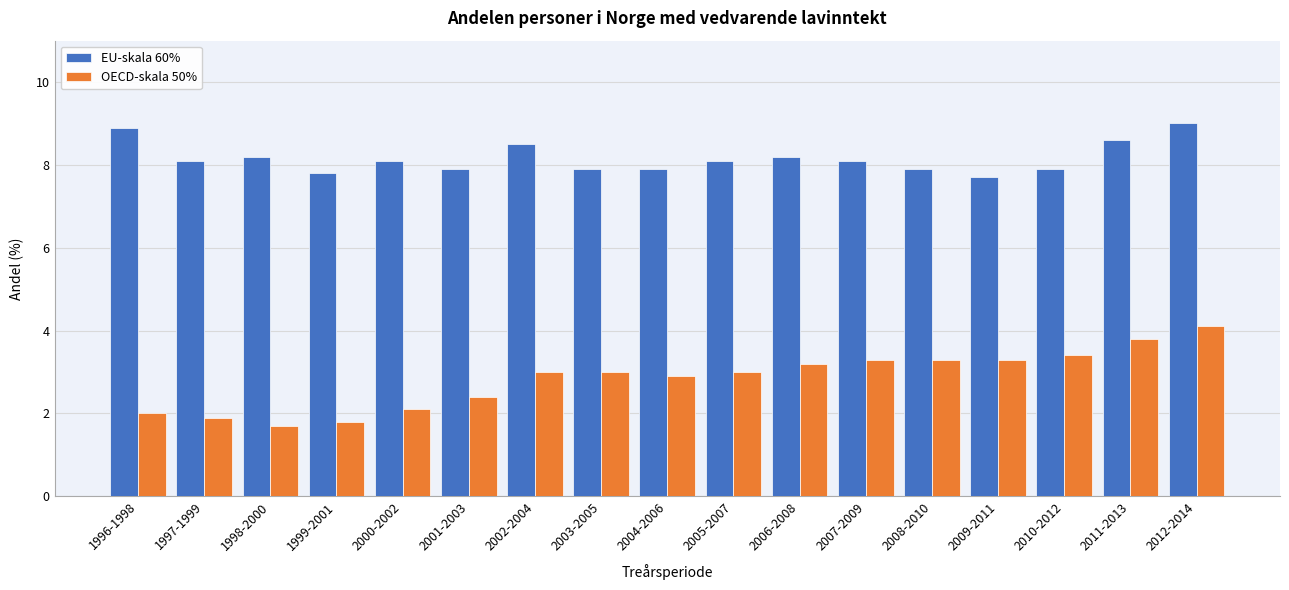

Rank the series by their average value, from highest to lowest.

EU-skala 60%, OECD-skala 50%